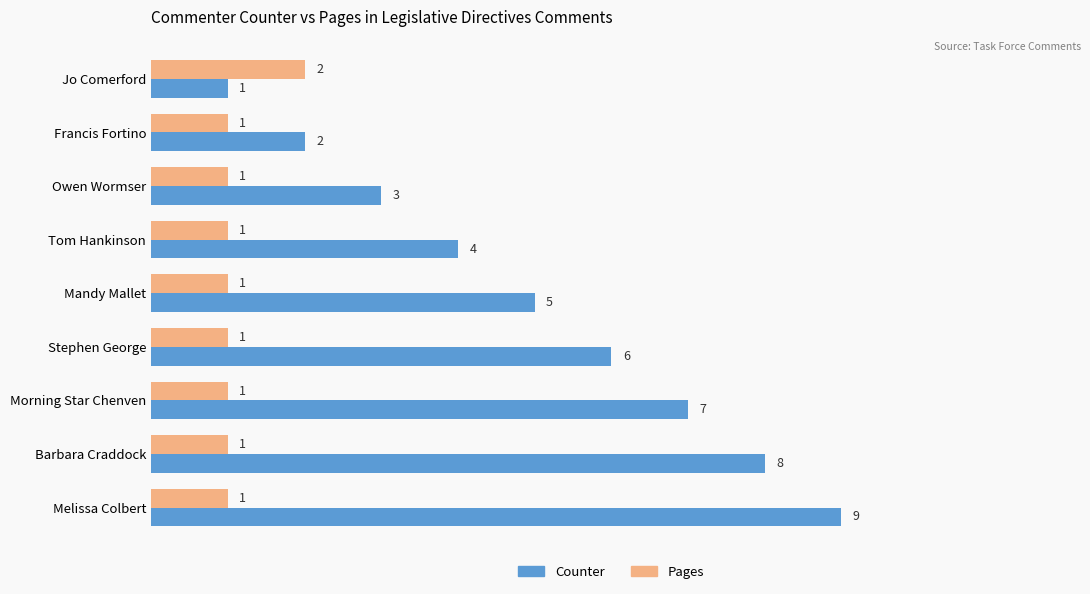

At Morning Star Chenven, list the series in order from largest to smallest.

Counter, Pages